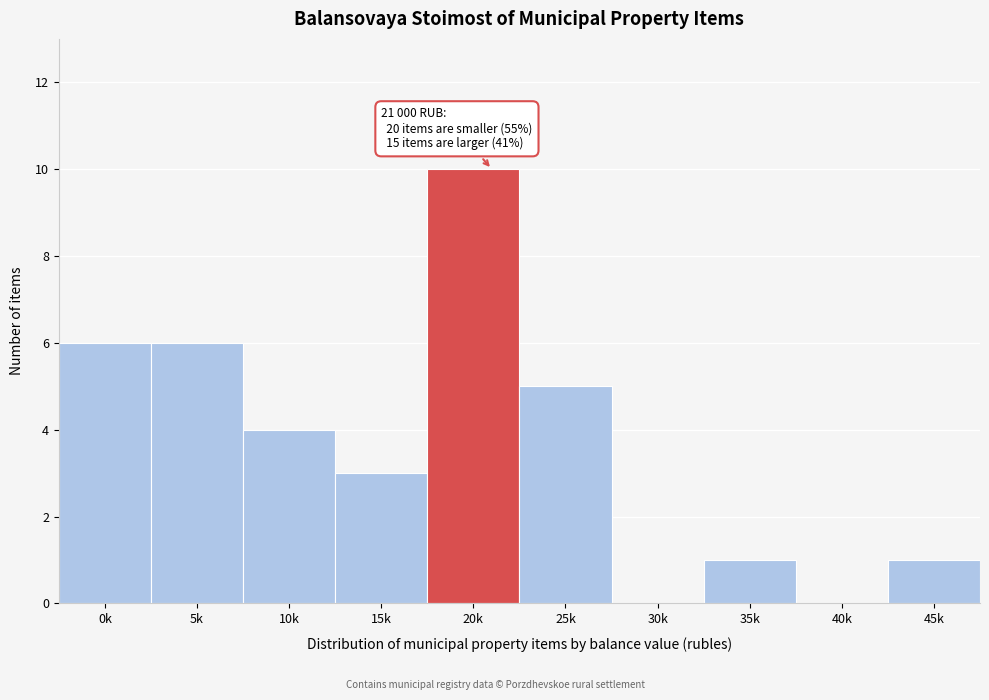

Reading left to right, list all the values displayed in this chart.

0k=6	5k=6	10k=4	15k=3	20k=10	25k=5	30k=0	35k=1	40k=0	45k=1